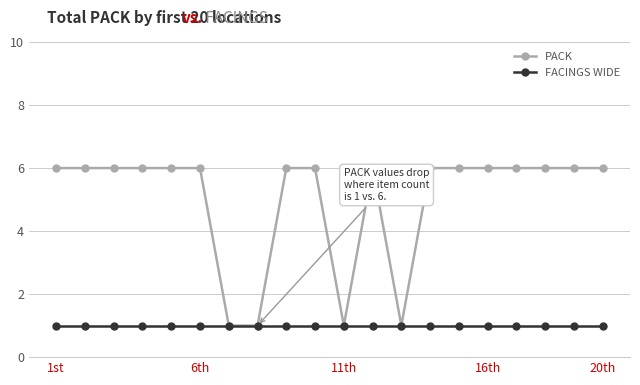

At how many categories does at least one series exceed 3?

16